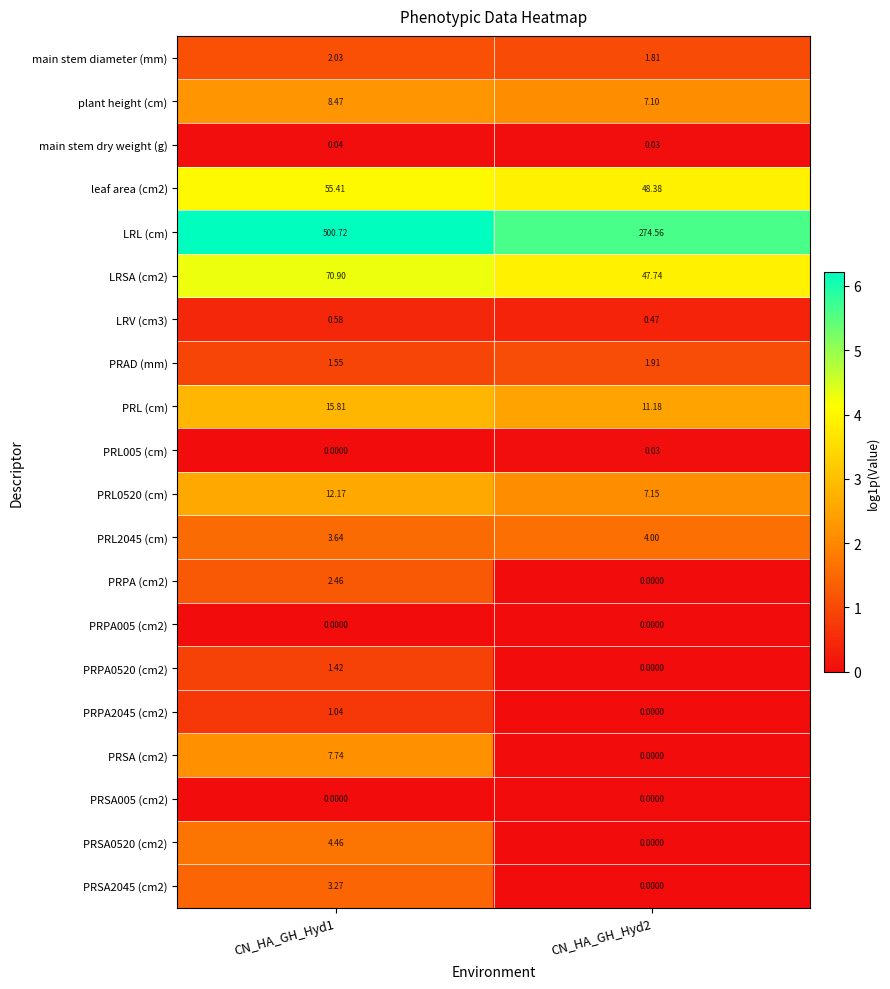

Which series has the largest total across all categories?

LRL (cm)